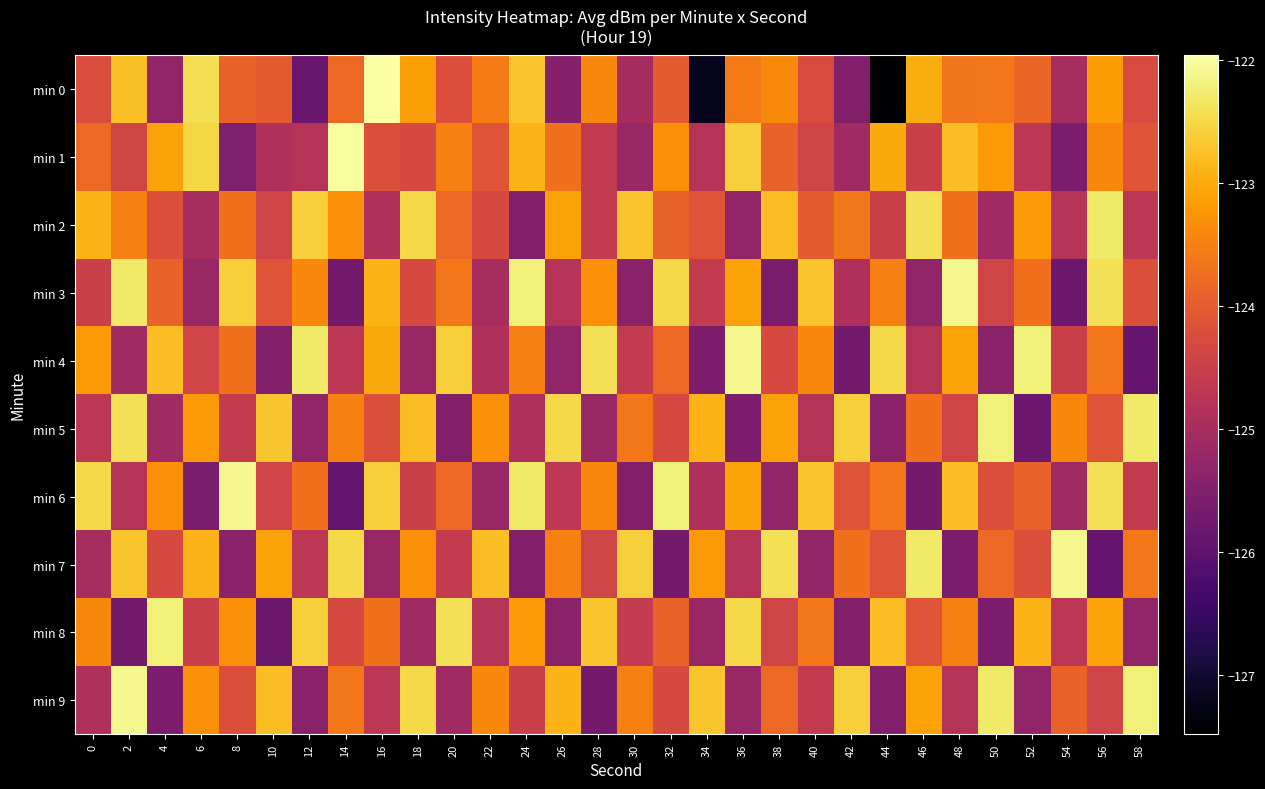

At which category is the sum across all series the highest?

56